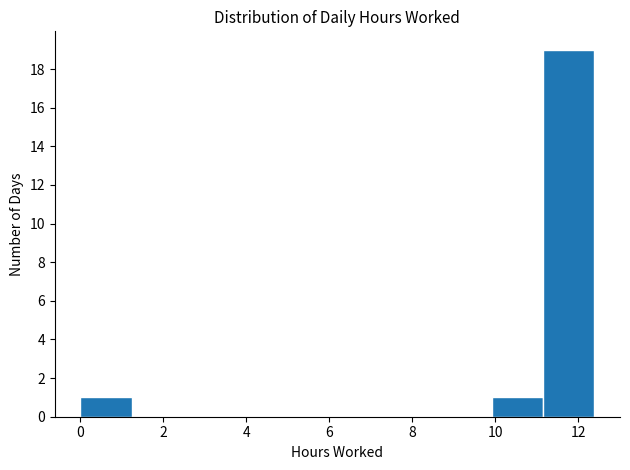

Reading left to right, list every bar in this chart as the range it spans on the x-axis followed by its height. Neither the bar edges nor the heights are printed on the chart, so give them approximately, as read against the axes.

0.0 to 1.2: 1
1.2 to 2.4: 0
2.4 to 3.8: 0
3.8 to 5.0: 0
5.0 to 6.2: 0
6.2 to 7.4: 0
7.4 to 8.6: 0
8.6 to 10.0: 0
10.0 to 11.2: 1
11.2 to 12.4: 19